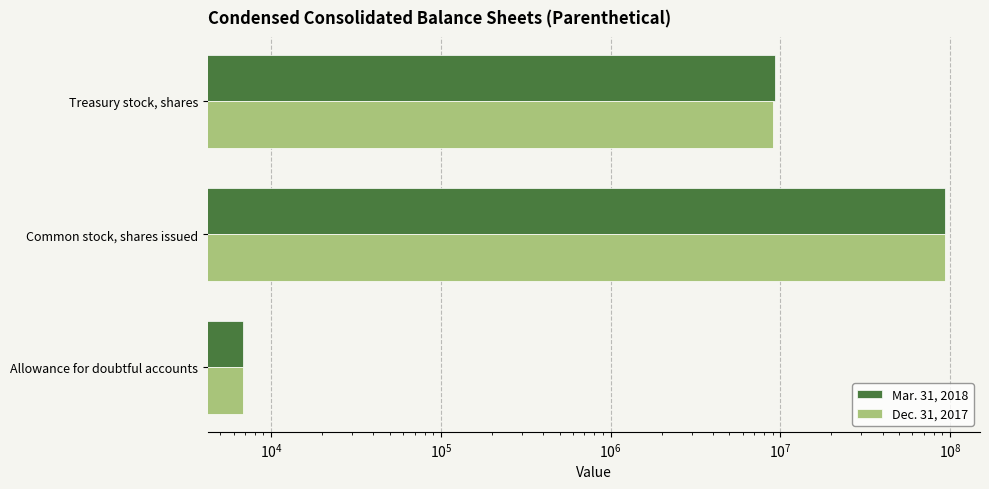

Between Common stock, shares issued and Treasury stock, shares, which series saw the biggest shift?

Dec. 31, 2017